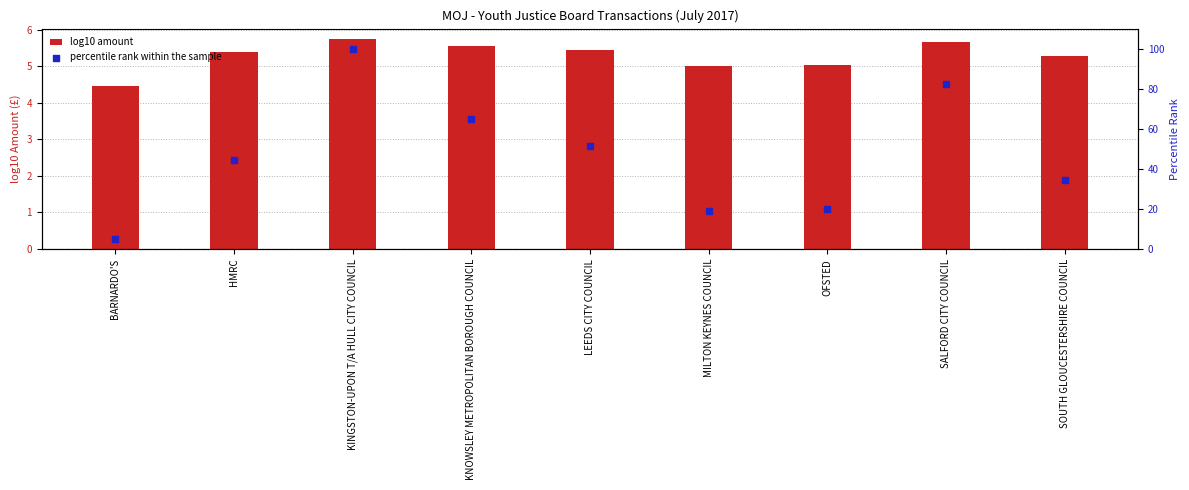

Which series reaches the minimum Y coordinate?

log10 amount